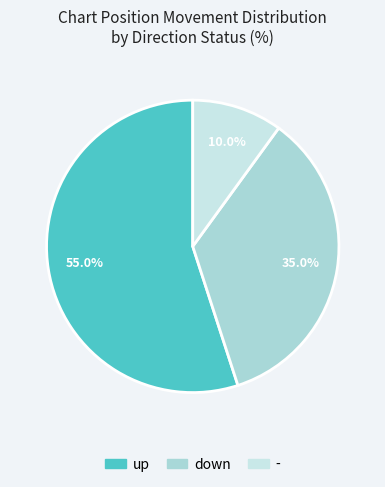

To the nearest percent, what is the difference between the largest and smallest slice percentages?

45%